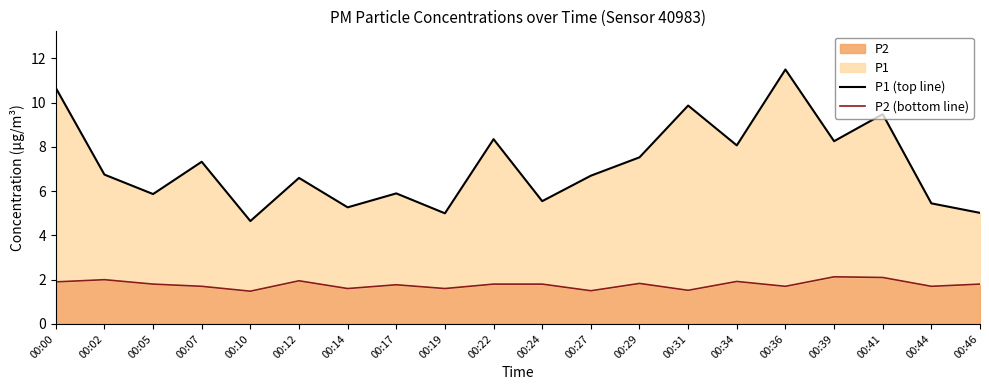

What is the sum of all P2 (bottom line) values?

35.6